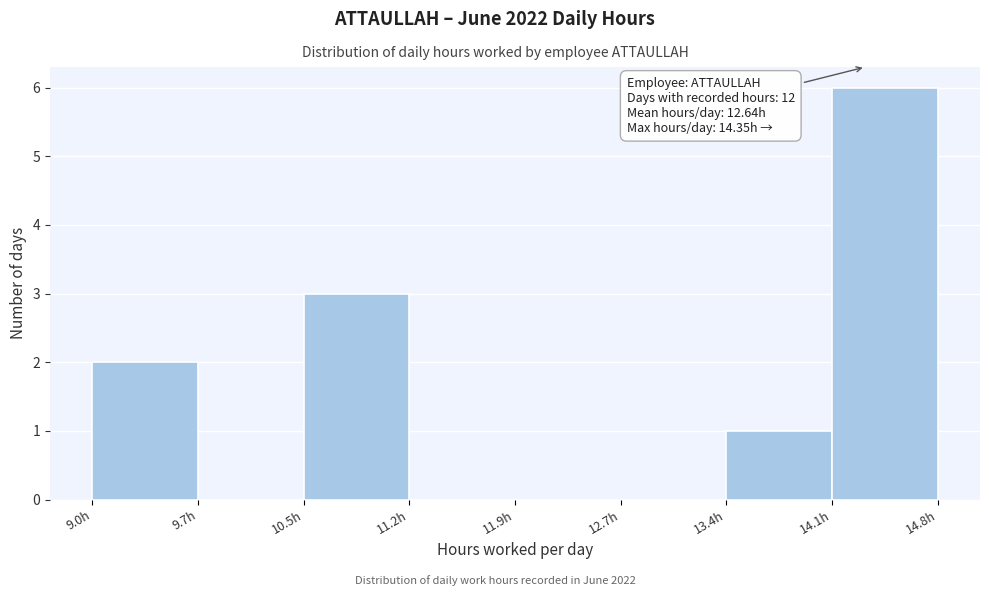

Which range on the x-axis has the tallest bar?

14.1 to 14.9